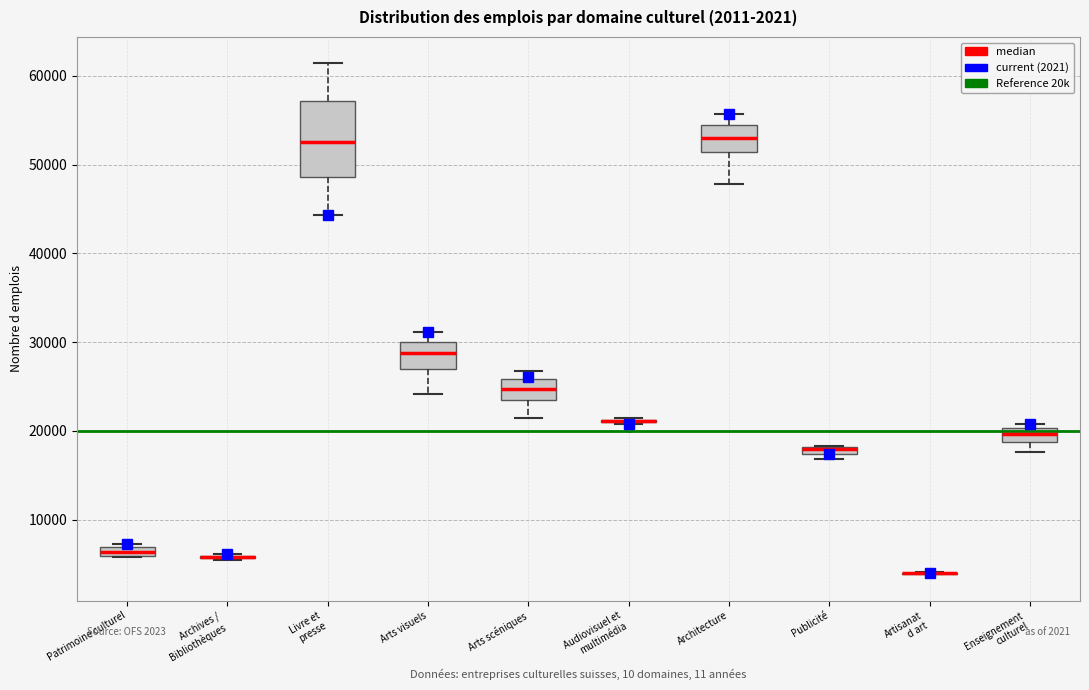

Which box is the tallest, from its lower edge to its upper edge?

Livre et presse